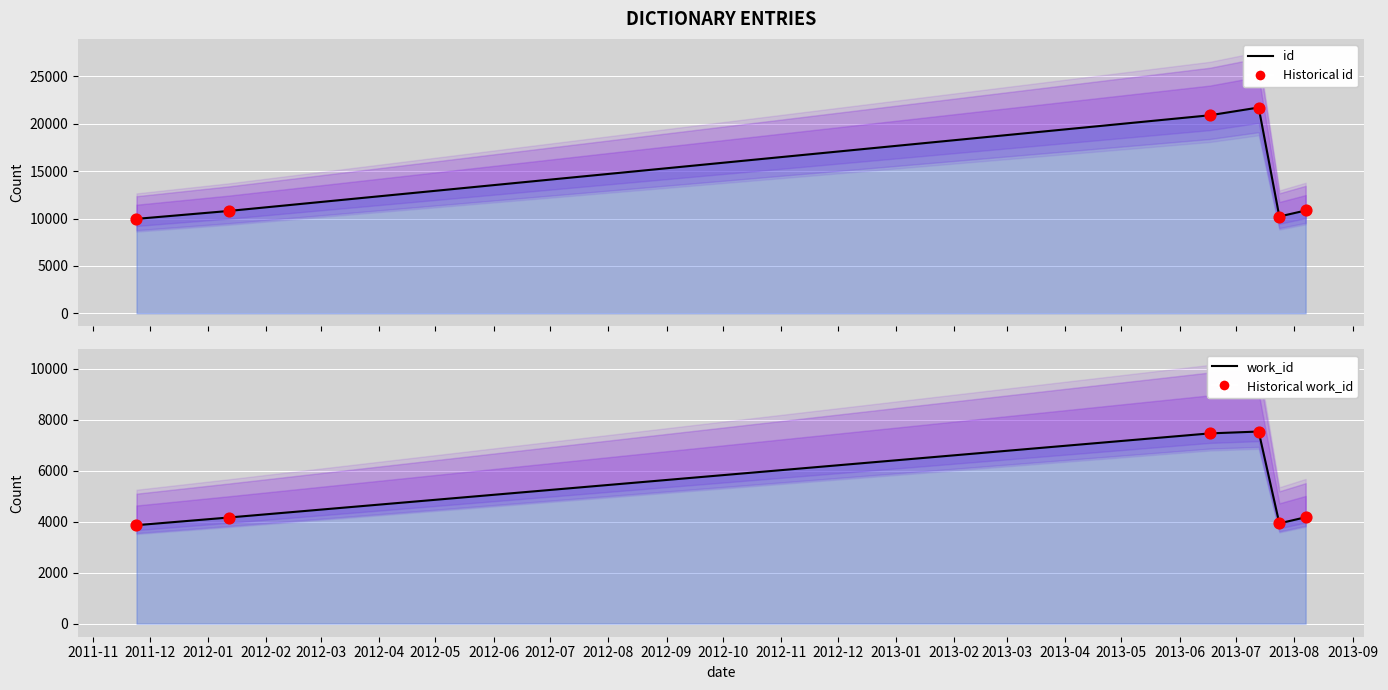

Which series has the largest total across all categories?

id (line)